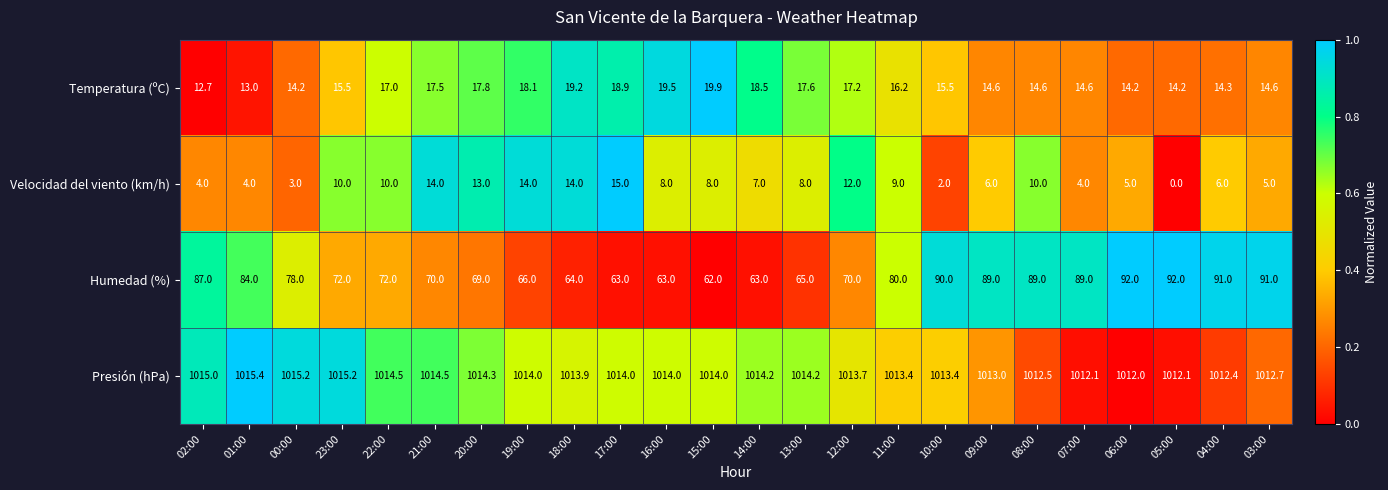

How many series are shown in this chart?

4